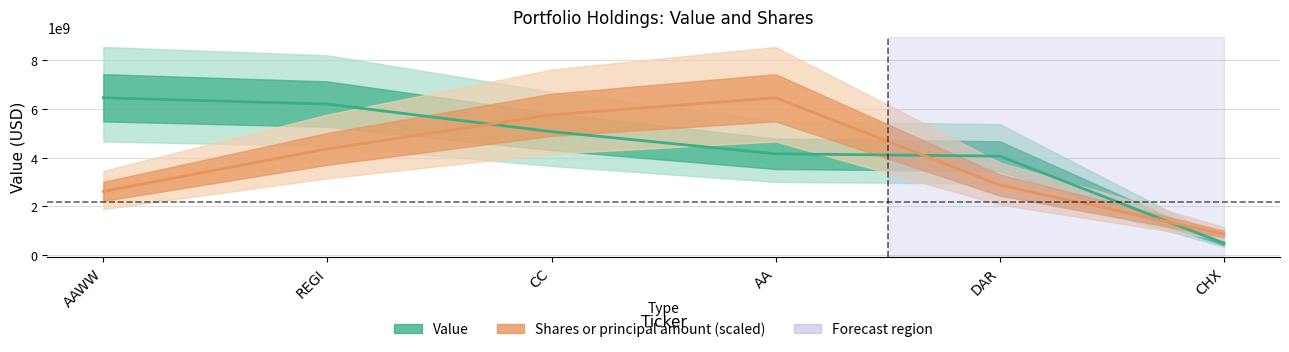

What is the sum of all Shares or principal amount values?

22939641891.9